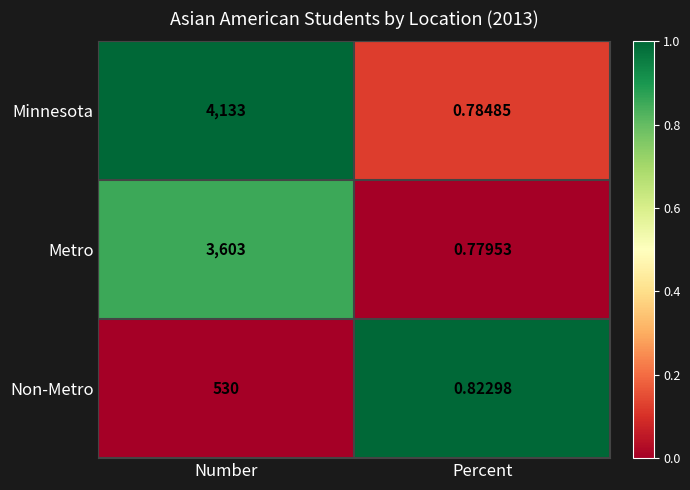

At how many categories does at least one series exceed 0?

2